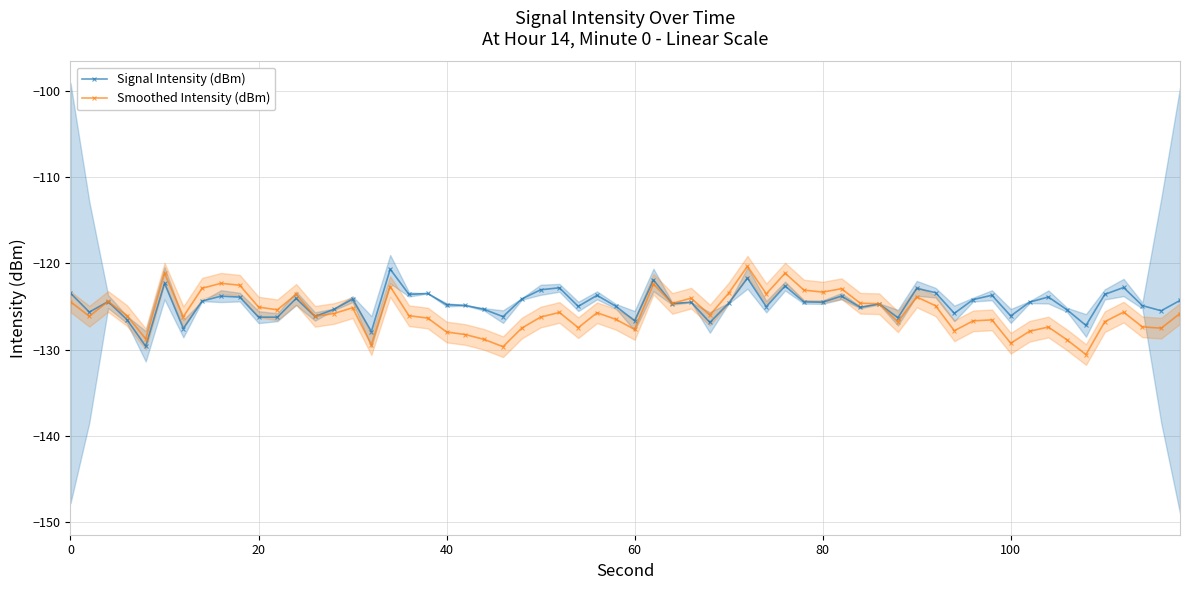

What is the change in value from 14 to 34?

+3.7